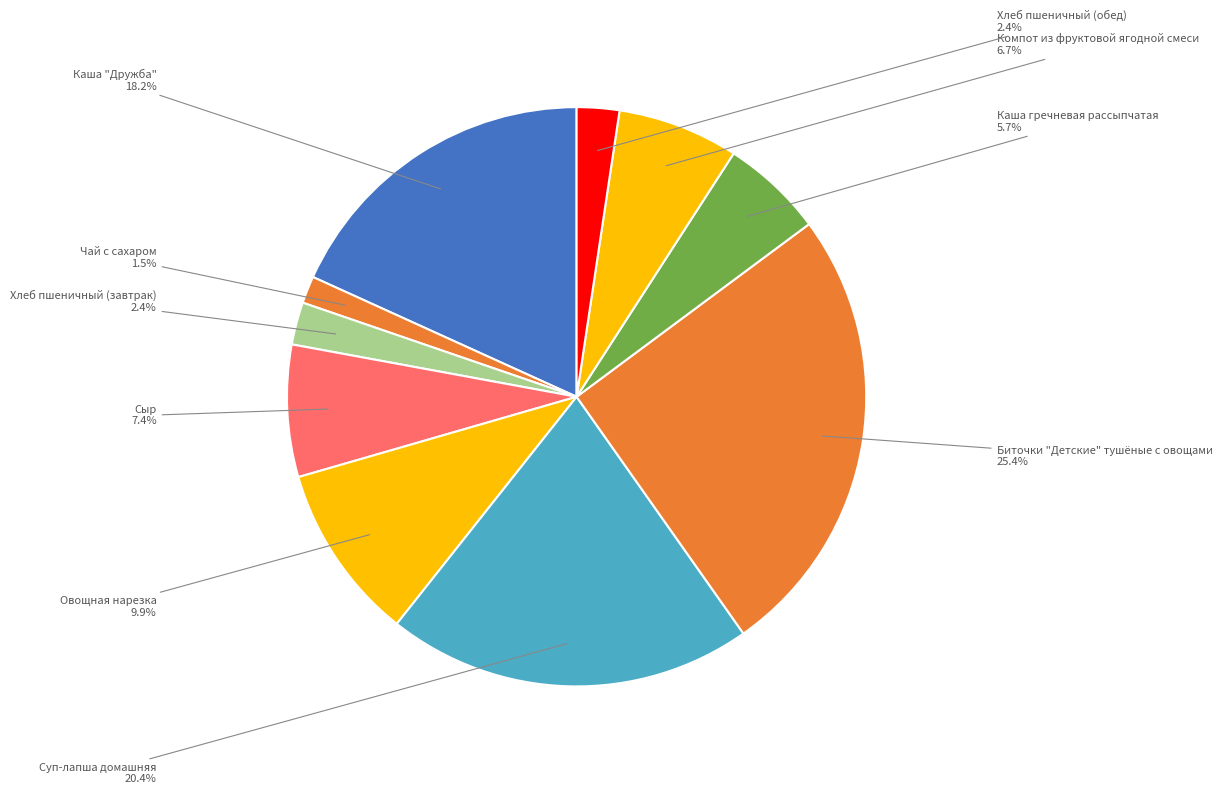

Count the number of slices in the pie.

10